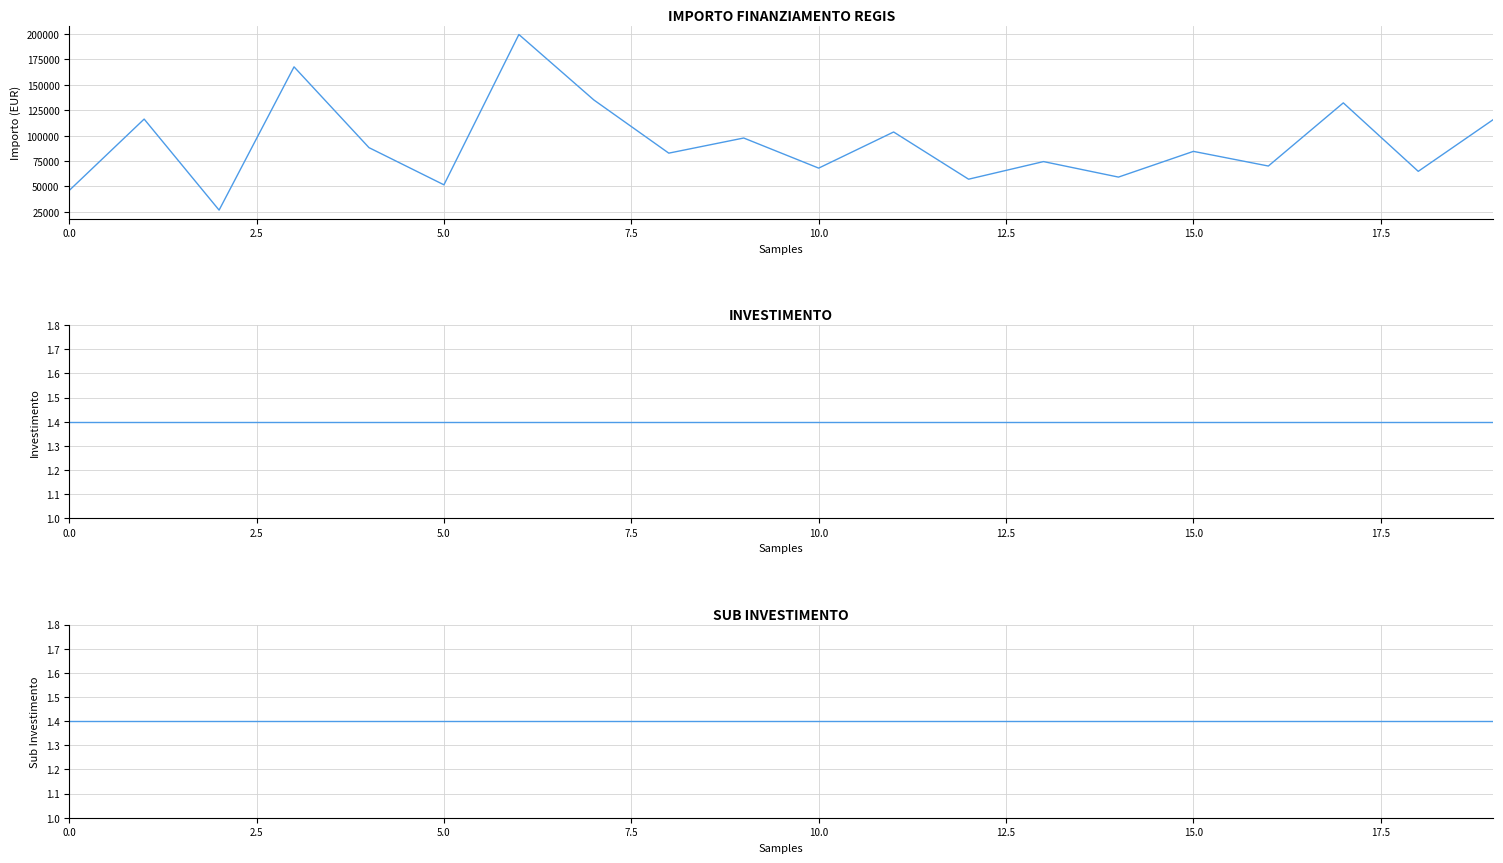

What position from the left is 10?

11